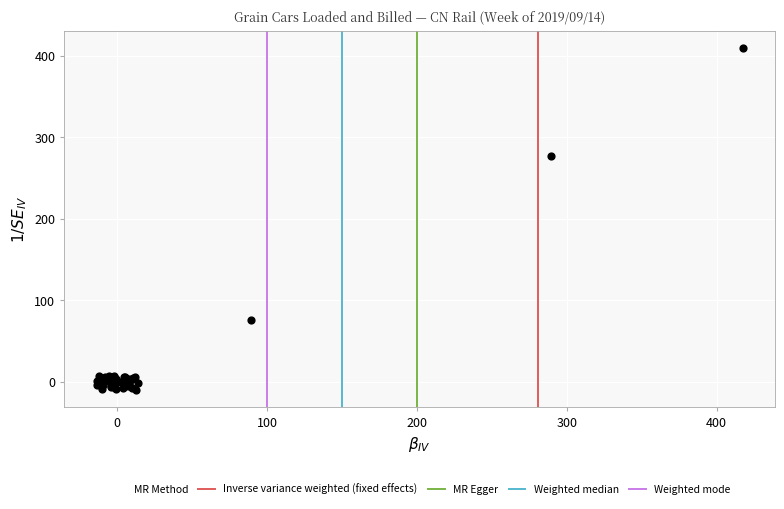

What Y value in the scatter plot is closest to 199?

276.8